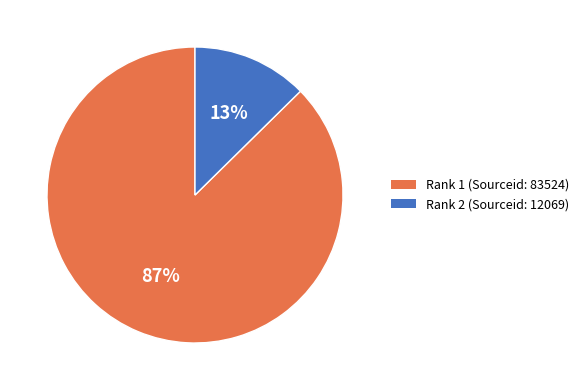

Count the number of slices in the pie.

2